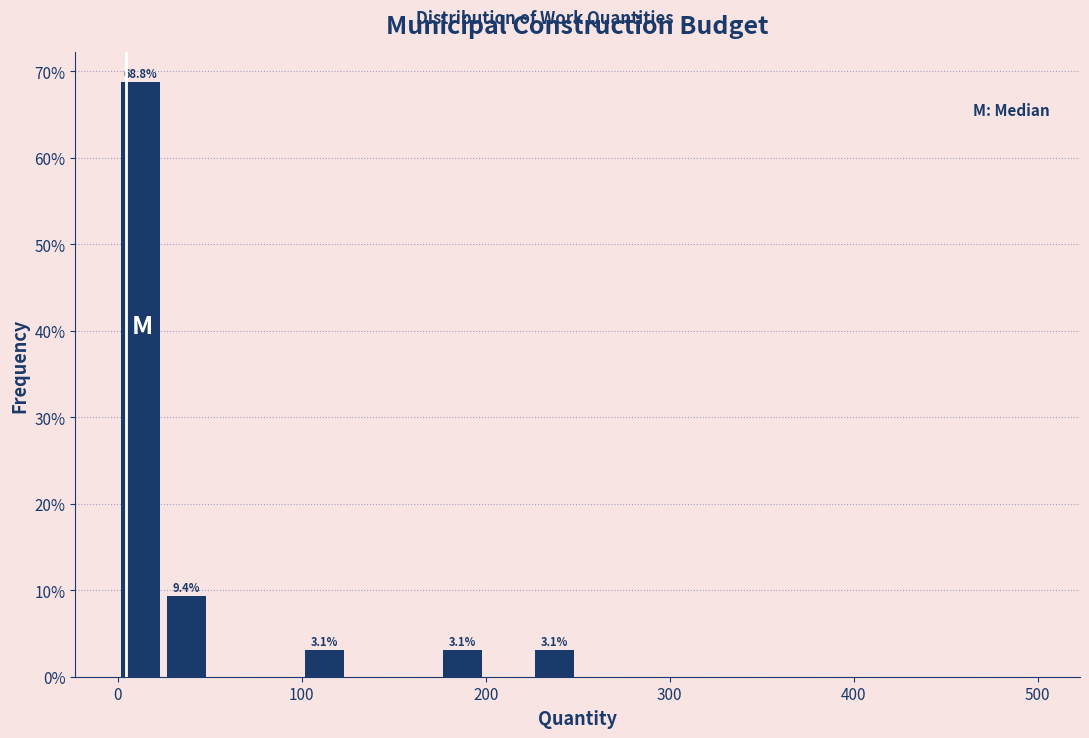

Around what value on the x-axis is the tallest bar? Give the approximate position of its centre, as read against the axis.

10